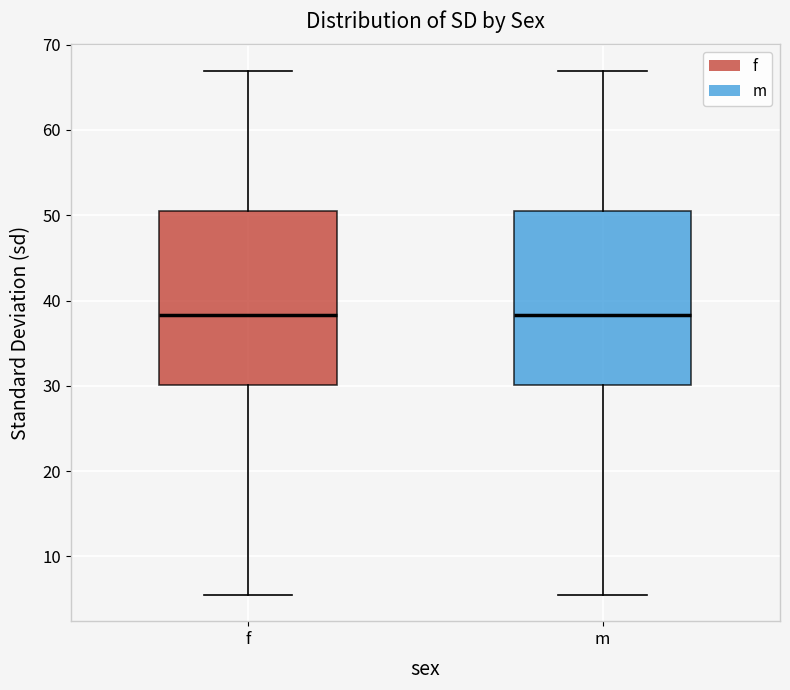

Reading left to right, read every box against the y-axis: the position of its median line, the range the box covers, and the ends of its whiskers. The values are not printed on the chart, so give them approximately, as read against the axis.

f: median 38, box 30 to 51, whiskers 5 to 67
m: median 38, box 30 to 51, whiskers 5 to 67